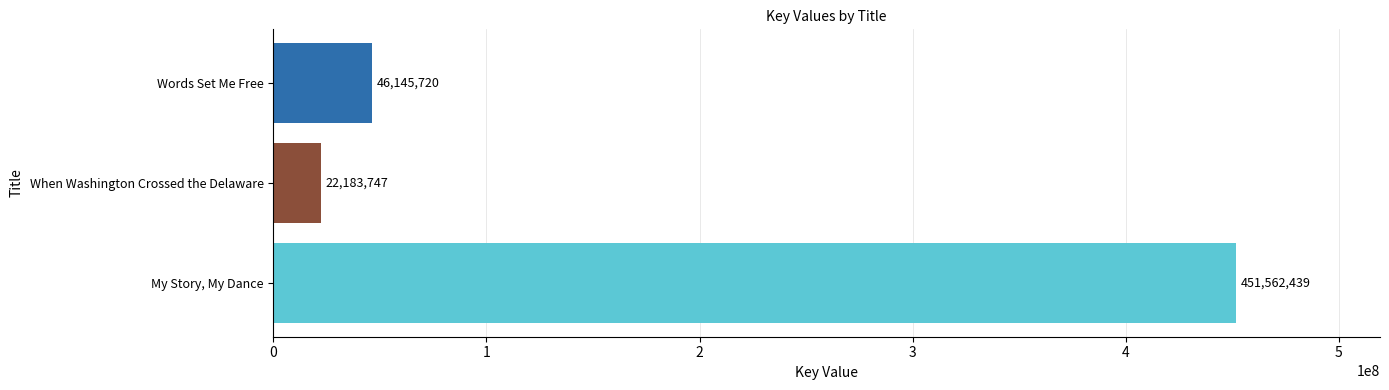

What is the difference between the maximum and minimum values?

429378692